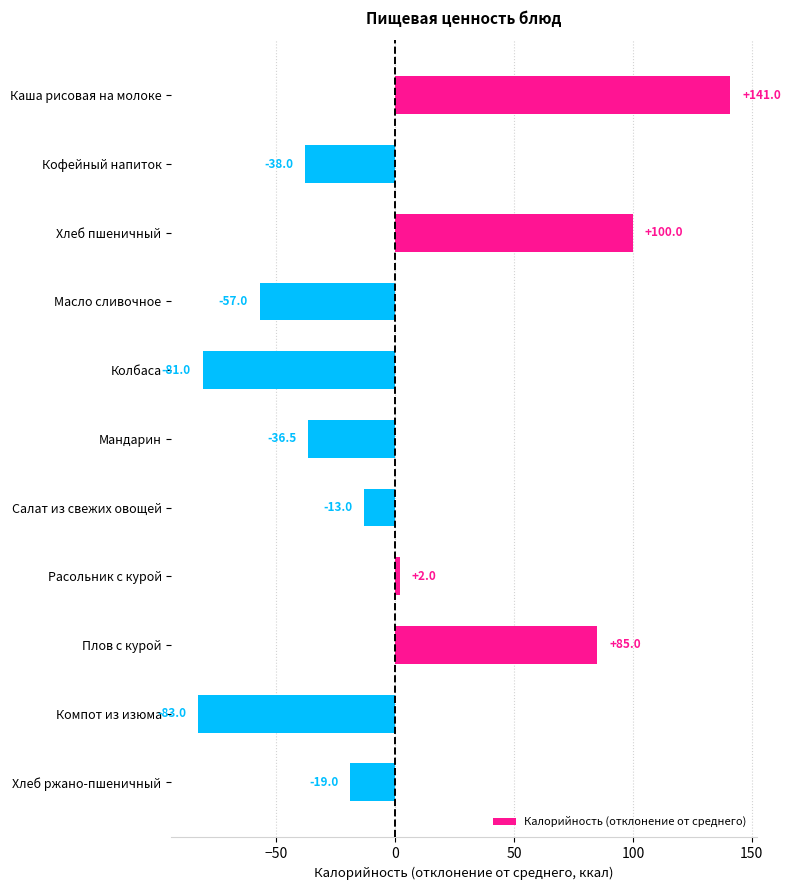

Which category has the highest value across all series?

Каша рисовая на молоке